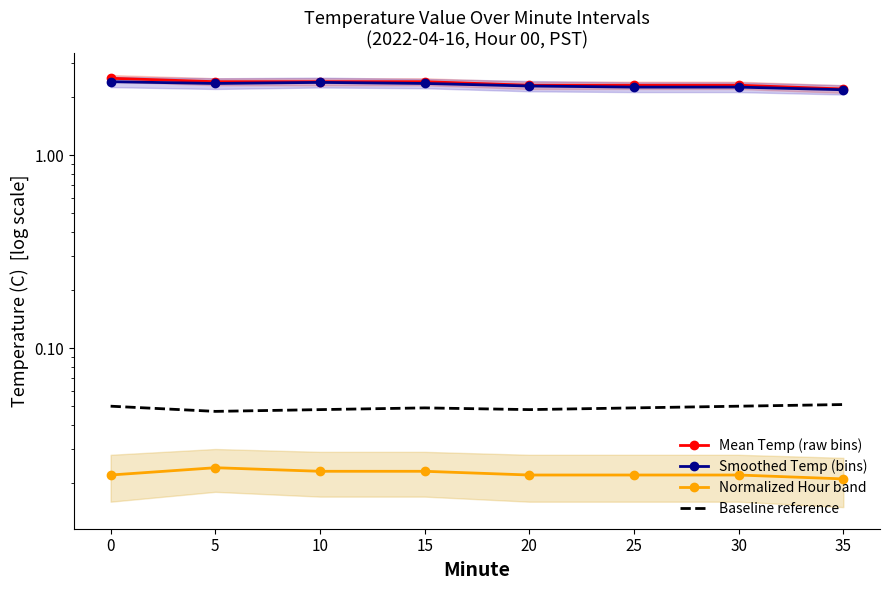

Rank the series at 30 from lowest to highest value.

Normalized Hour band, Baseline reference, Smoothed Temp (bins), Mean Temp (raw bins)